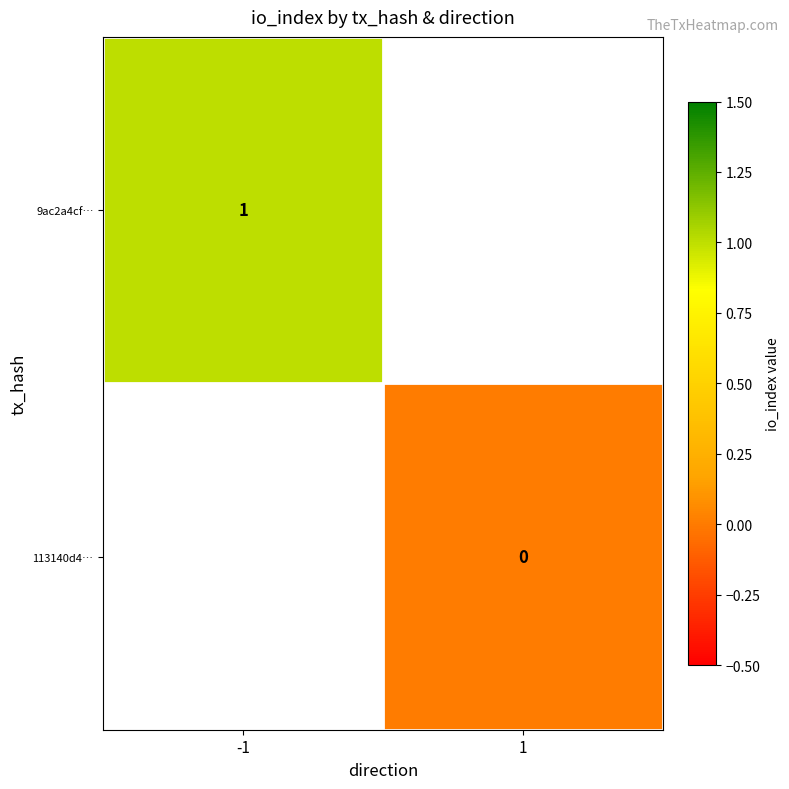

At how many categories does at least one series exceed 0?

1